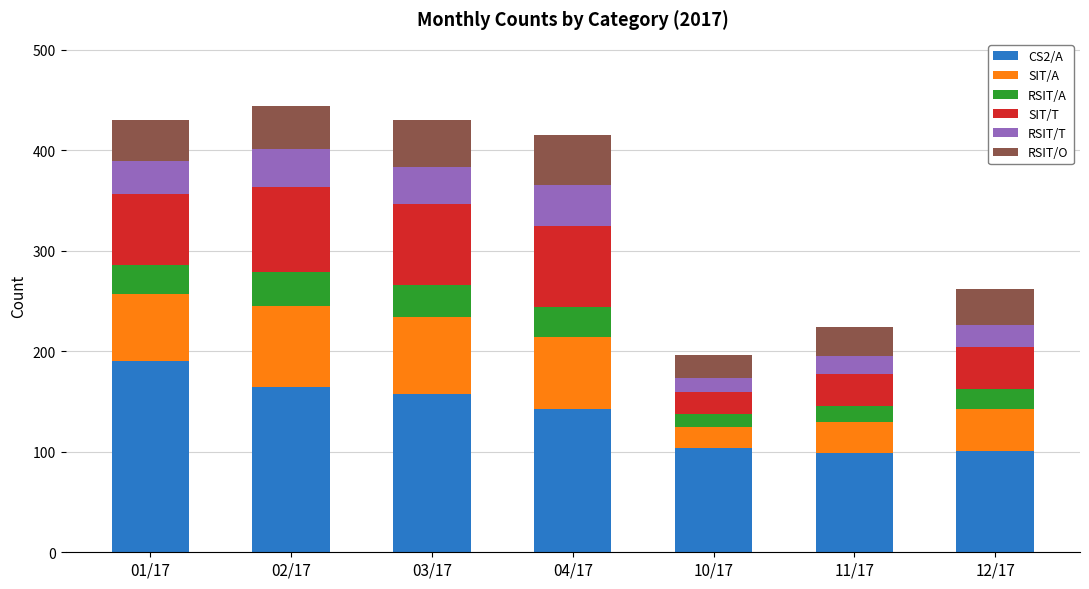

Which category has the highest value in the CS2/A series?

01/17